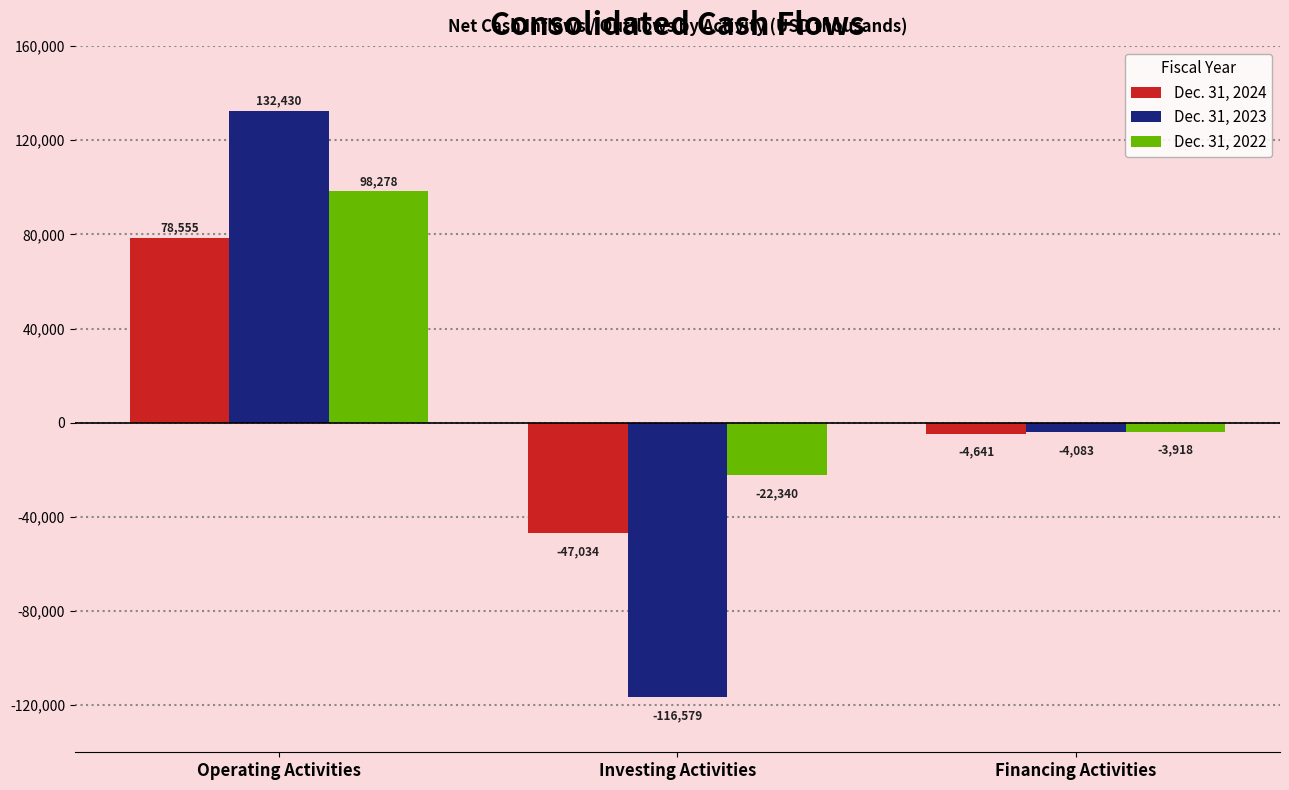

At Operating Activities, list the series in order from largest to smallest.

Dec. 31, 2023, Dec. 31, 2022, Dec. 31, 2024